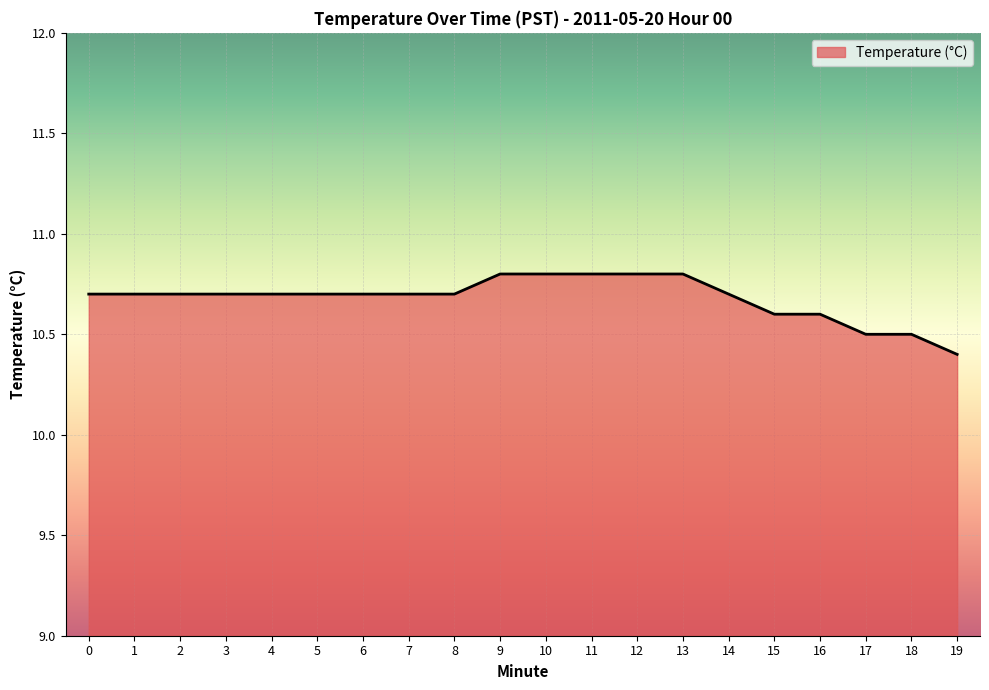

The chart shows a value of 10.5 at 17. True or false?

True